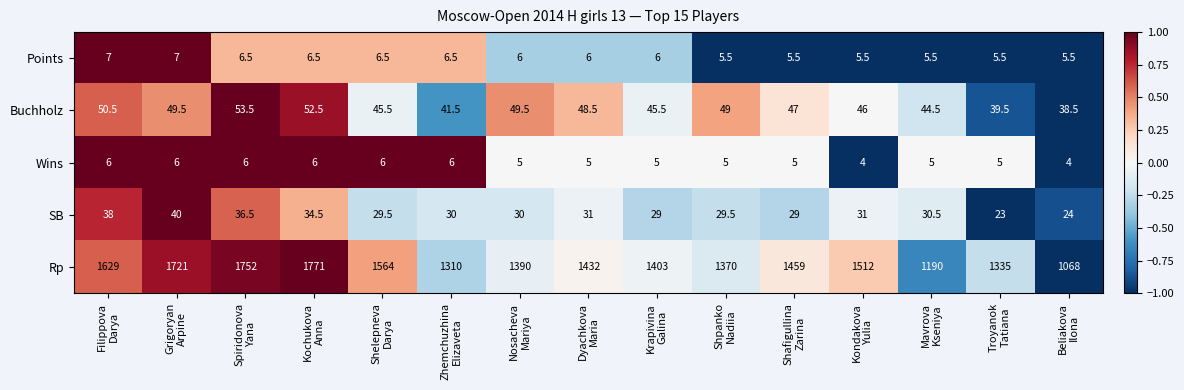

What is the difference between the highest and lowest values at Grigoryan
Arpine?

1715.0